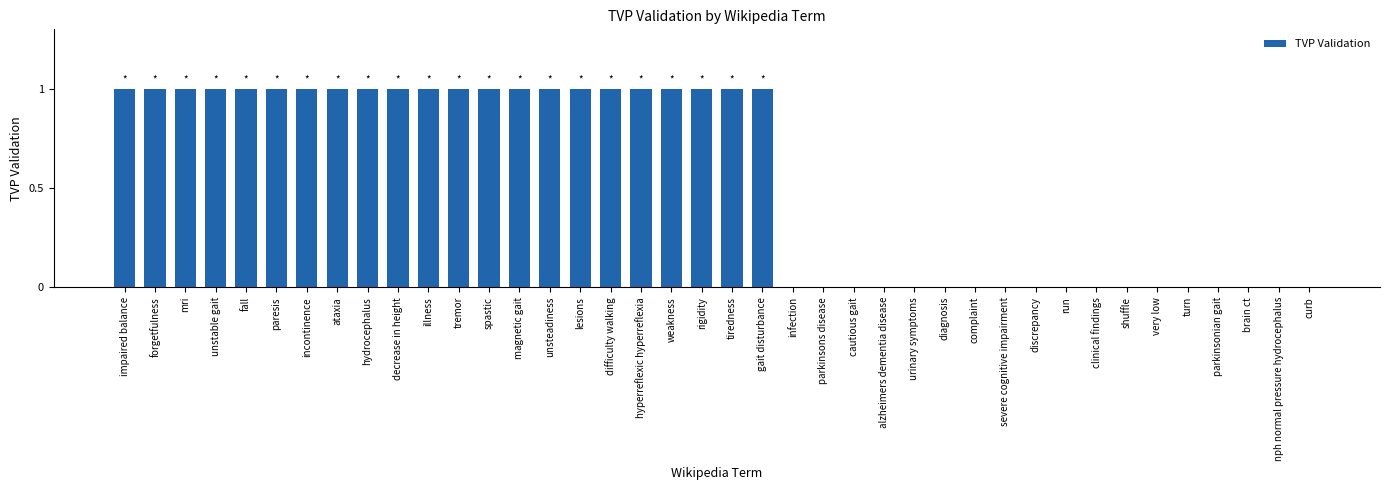

The value at unsteadiness is 2. True or false?

False